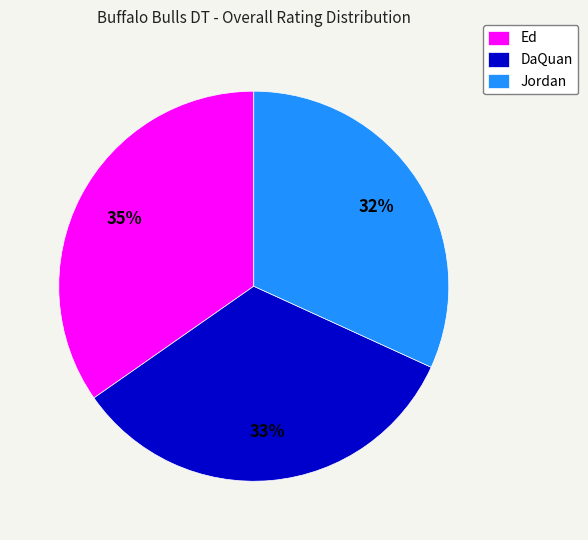

Count the number of slices in the pie.

3